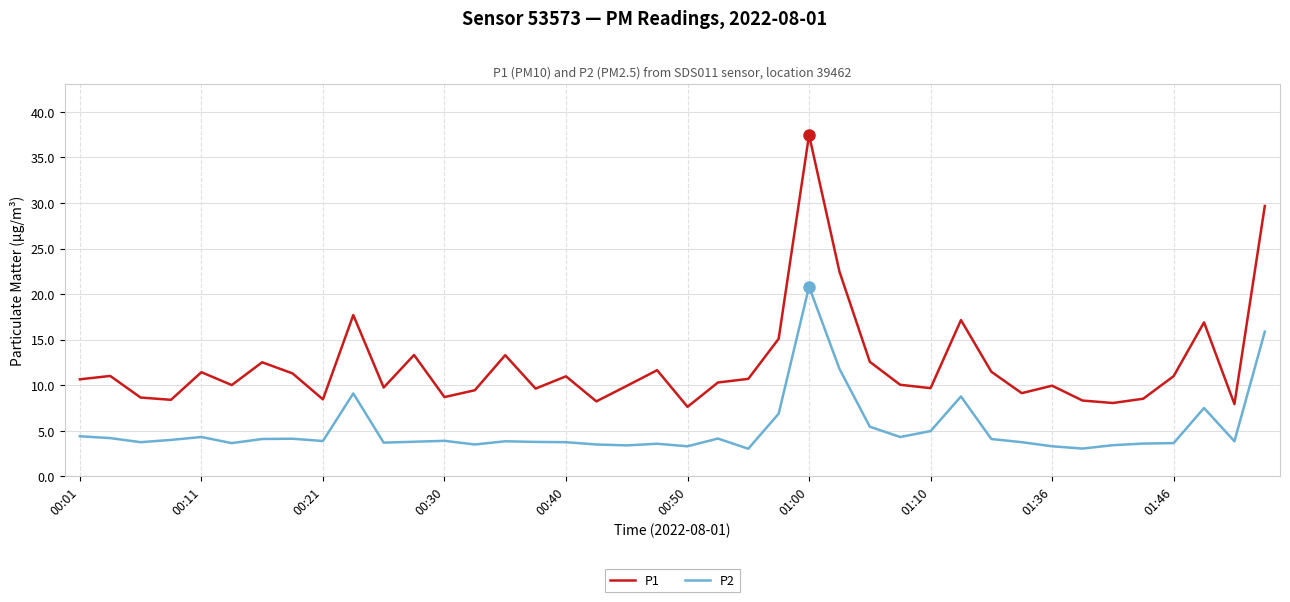

How many lines are shown in the chart?

2